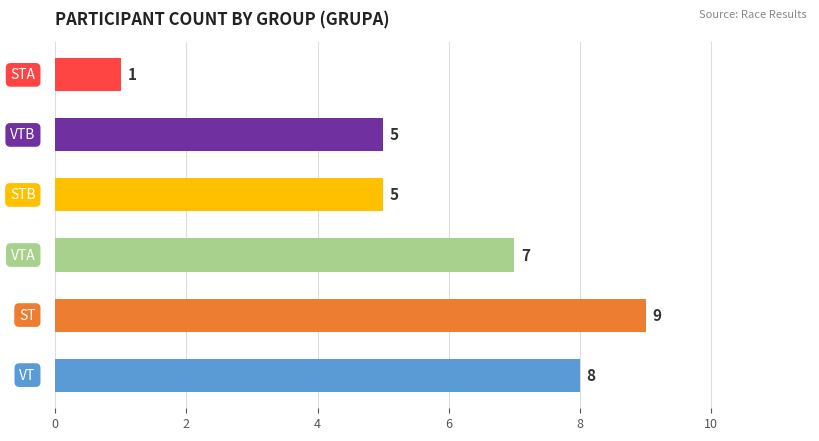

How many distinct data groups are displayed?

1